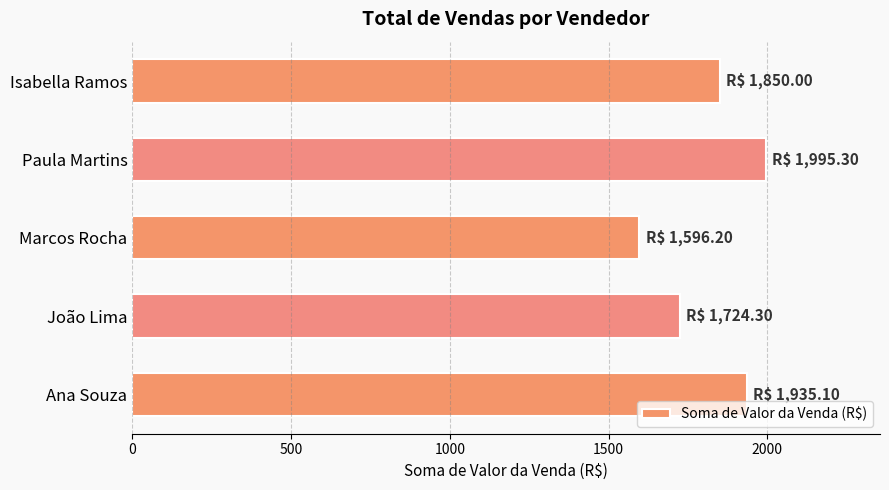

What is the smallest value displayed?

1596.2